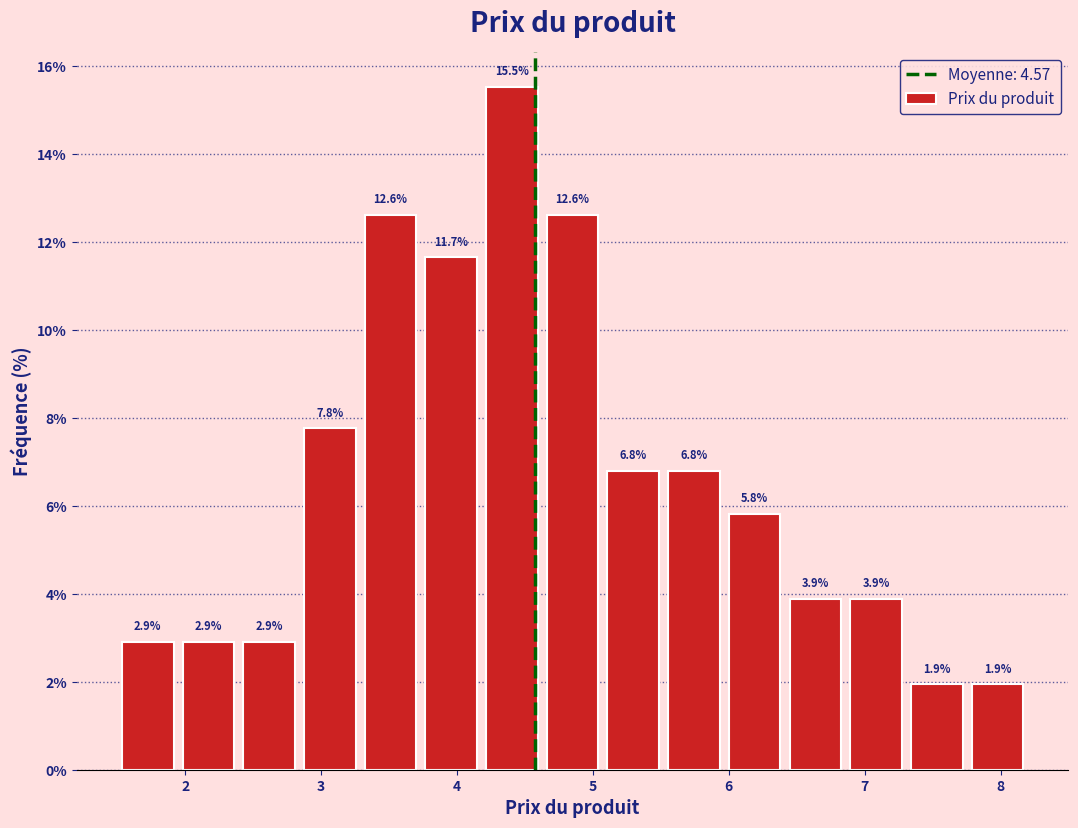

Reading left to right, transcribe this chart: for each bar, give the range it covers on the x-axis and its height. The bar edges are not printed on the chart, so give them approximately, as read against the axis.

1.5 to 1.9: 2.9
1.9 to 2.4: 2.9
2.4 to 2.8: 2.9
2.8 to 3.3: 7.8
3.3 to 3.7: 12.6
3.7 to 4.2: 11.7
4.2 to 4.6: 15.5
4.6 to 5.1: 12.6
5.1 to 5.5: 6.8
5.5 to 6.0: 6.8
6.0 to 6.4: 5.8
6.4 to 6.9: 3.9
6.9 to 7.3: 3.9
7.3 to 7.8: 1.9
7.8 to 8.2: 1.9